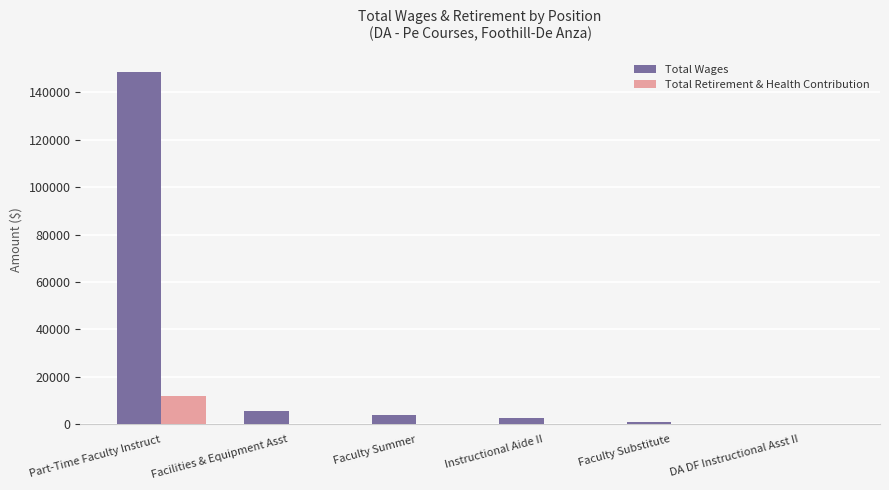

Is it true that Total Retirement & Health Contribution equals 11754 at Part-Time Faculty Instruct?

True